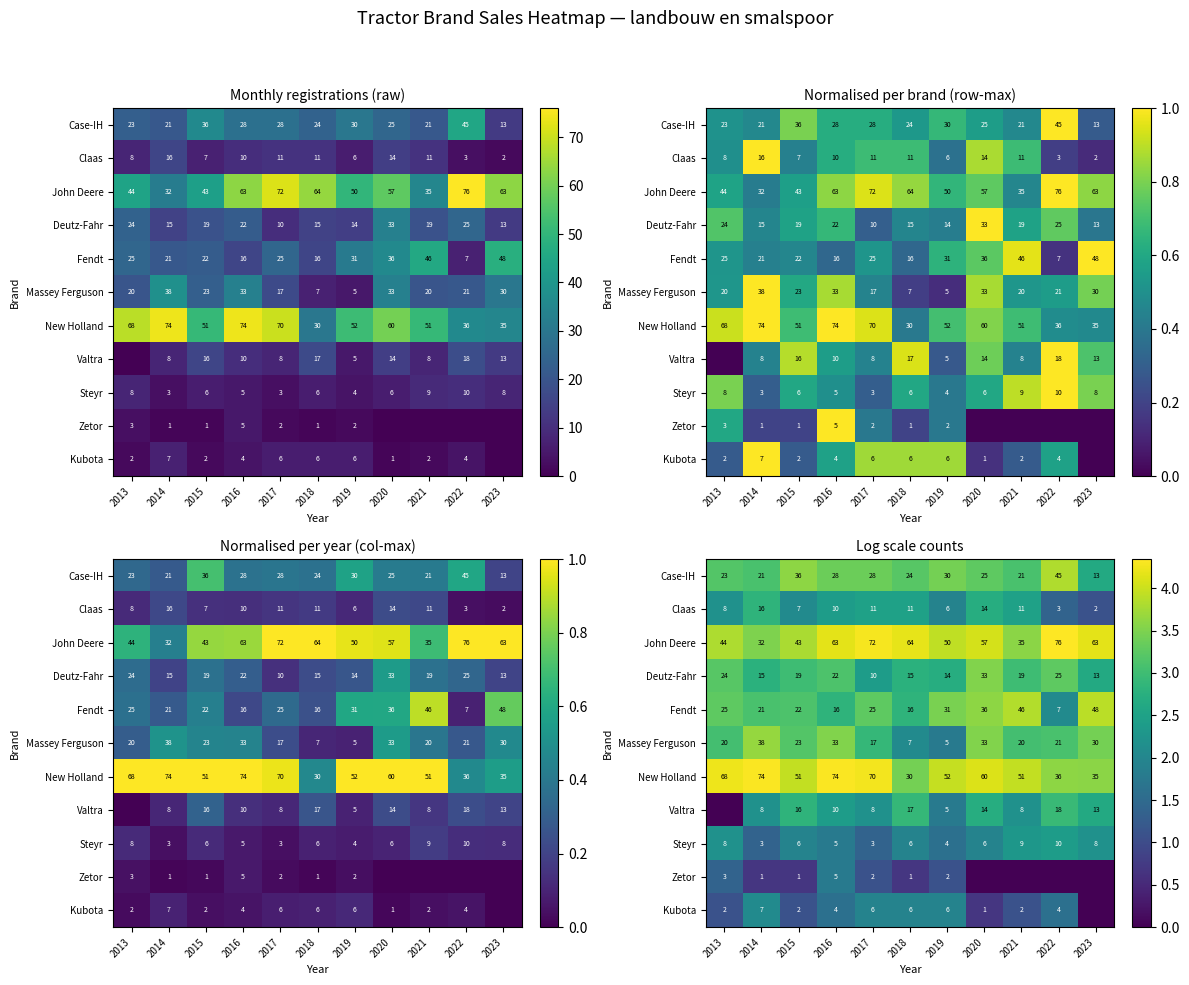

At which category does the chart reach its minimum across all series?

2013